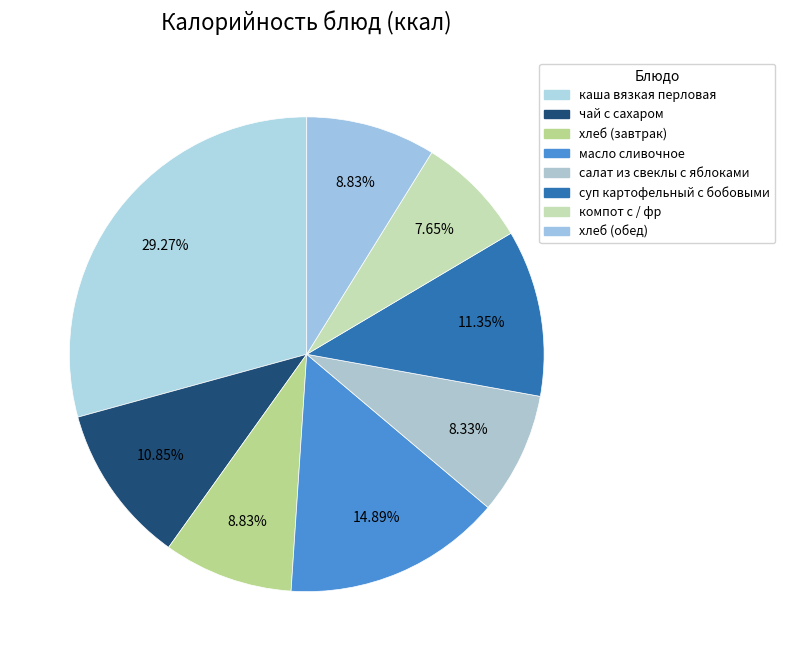

Count the number of slices in the pie.

8